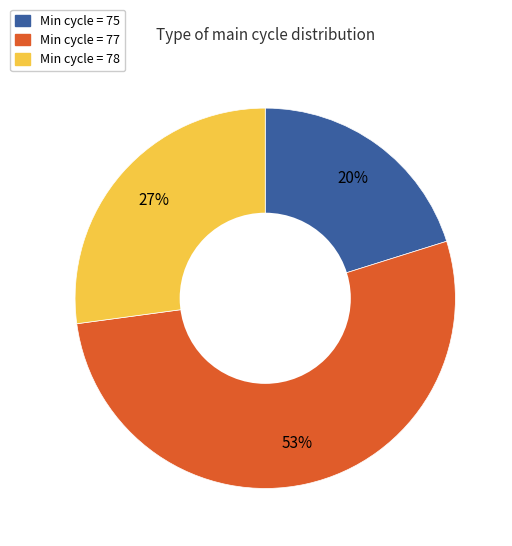

Is there a majority slice in this chart?

Yes